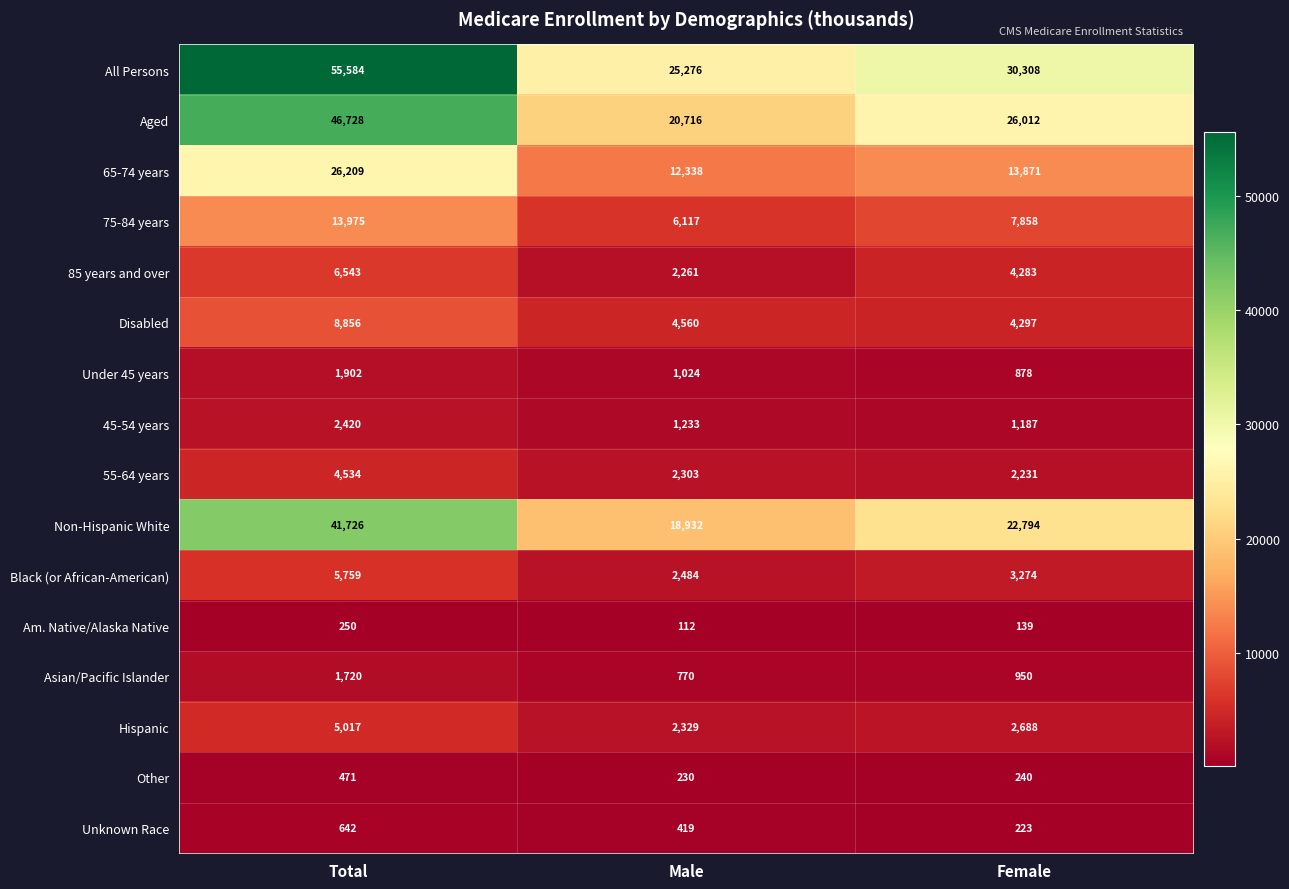

Rank the series by their maximum value, from lowest to highest.

Am. Native/Alaska Native, Other, Unknown Race, Asian/Pacific Islander, Under 45 years, 45-54 years, 55-64 years, Hispanic, Black (or African-American), 85 years and over, Disabled, 75-84 years, 65-74 years, Non-Hispanic White, Aged, All Persons